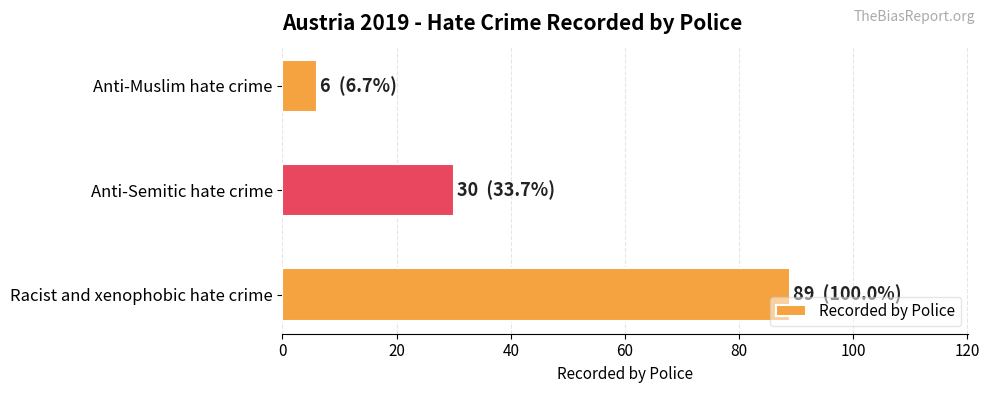

How many values are below 30?

1